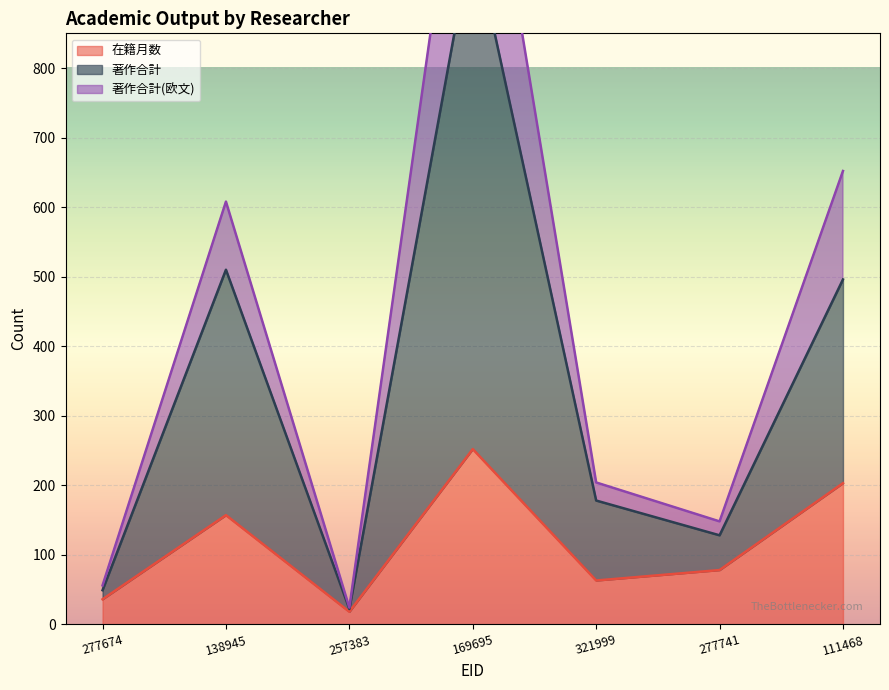

How many series are shown in this chart?

3